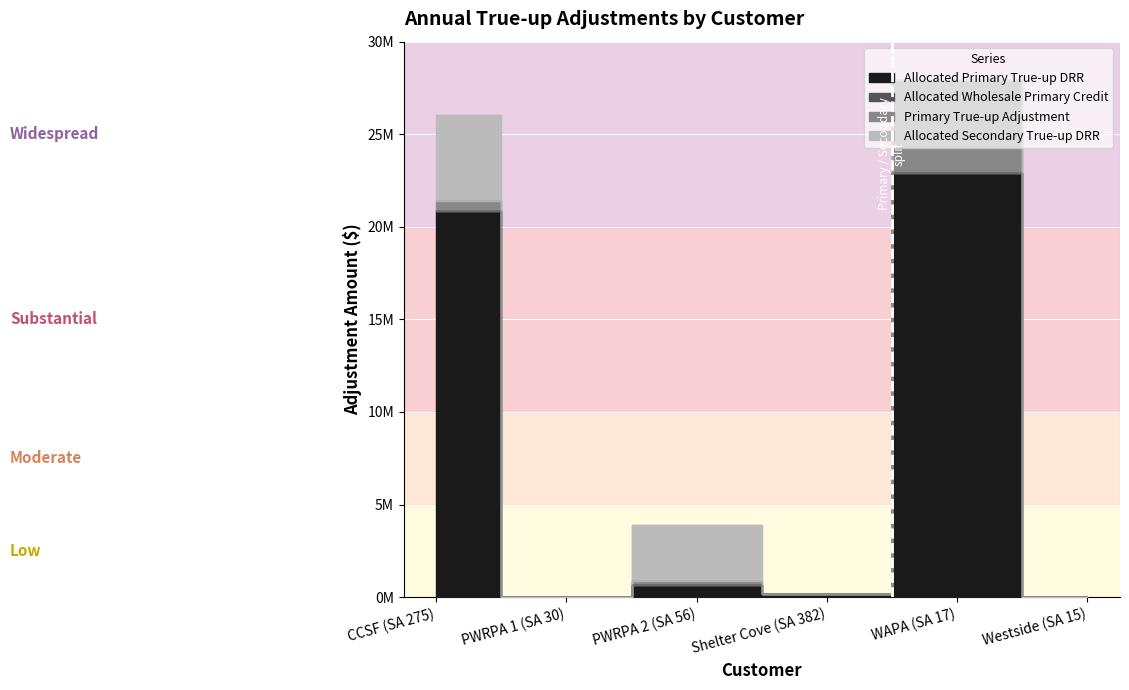

Where is the first local maximum for Allocated Primary True-up DRR?

PWRPA 2 (SA 56)